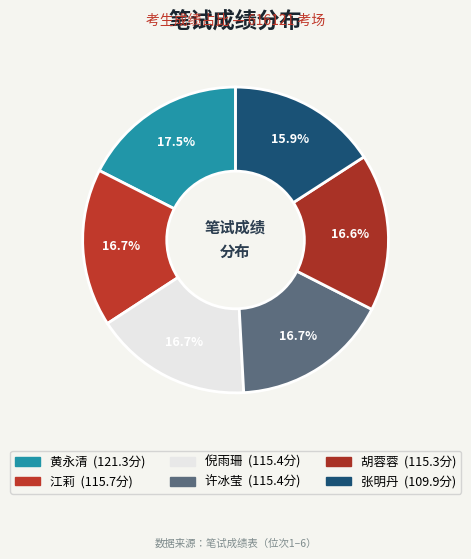

Rank the categories by value from lowest to highest.

张明丹
616121102359, 胡蓉蓉
616121100858, 倪雨珊
616121100437, 许冰莹
616121100723, 江莉
616121101252, 黄永清
616121101966